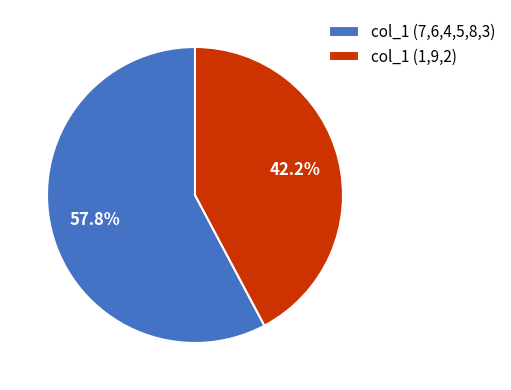

How many slices are in this pie chart?

2